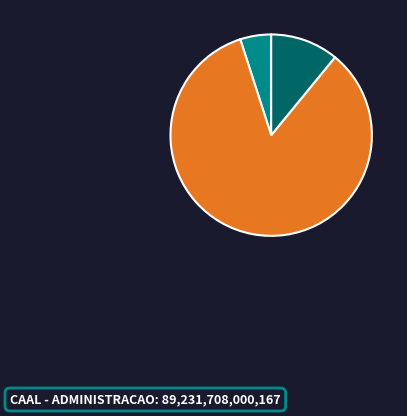

Does any single category account for the majority?

Yes